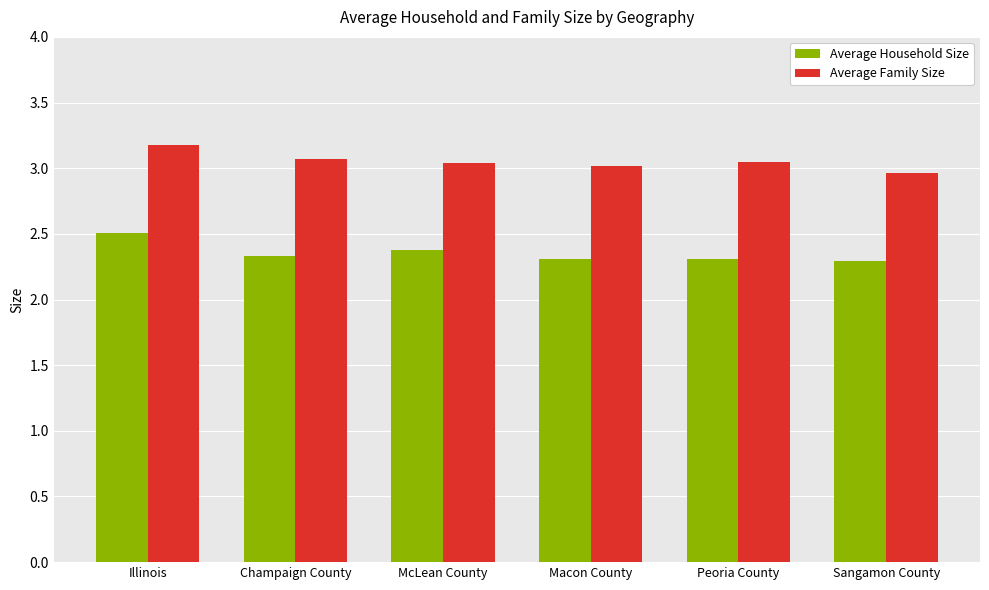

What are all the series names shown in the legend?

Average Household Size, Average Family Size